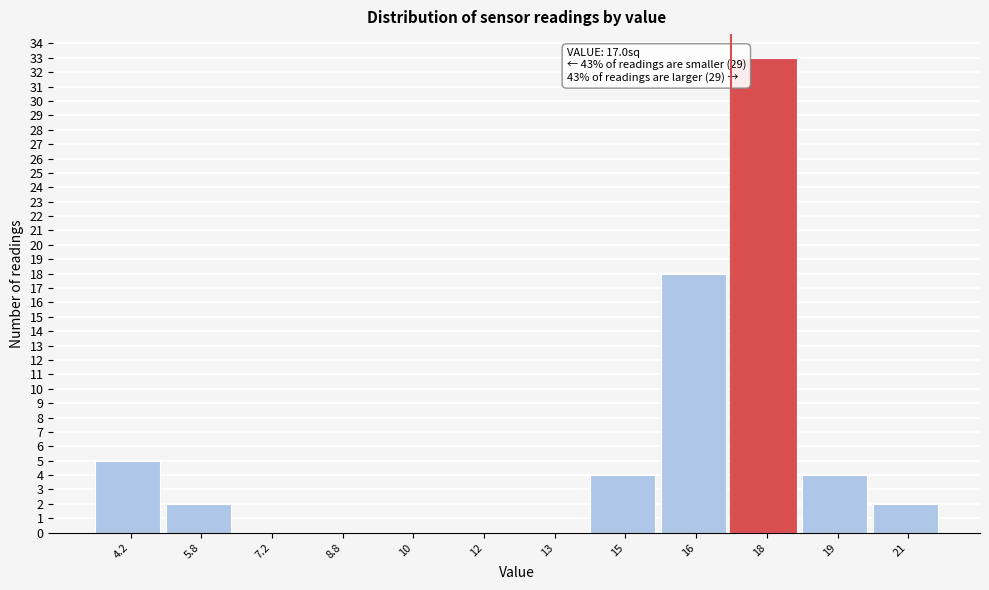

Reading left to right, extract all data points from this chart.

4.2=5	5.8=2	7.2=0	8.8=0	10=0	12=0	13=0	15=4	16=18	18=33	19=4	21=2